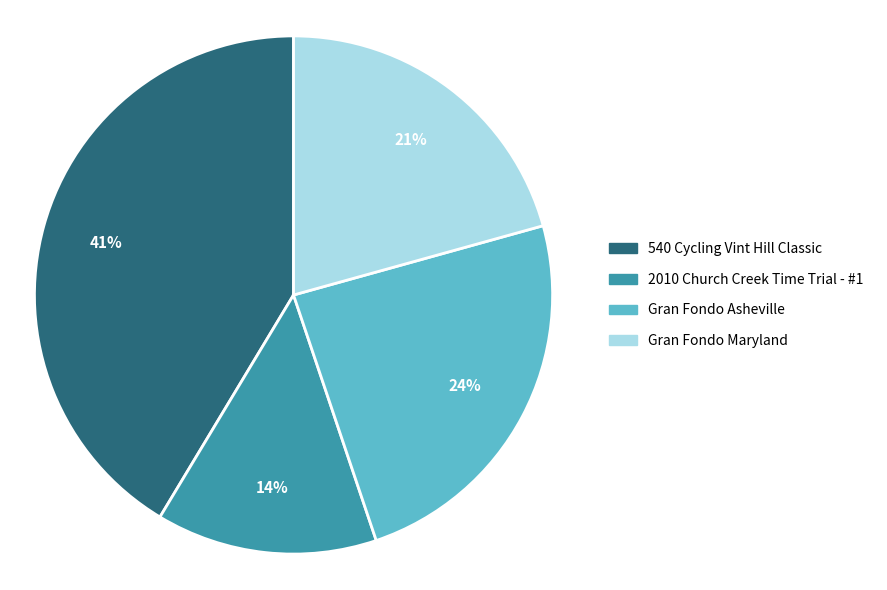

How many slices are in this pie chart?

4